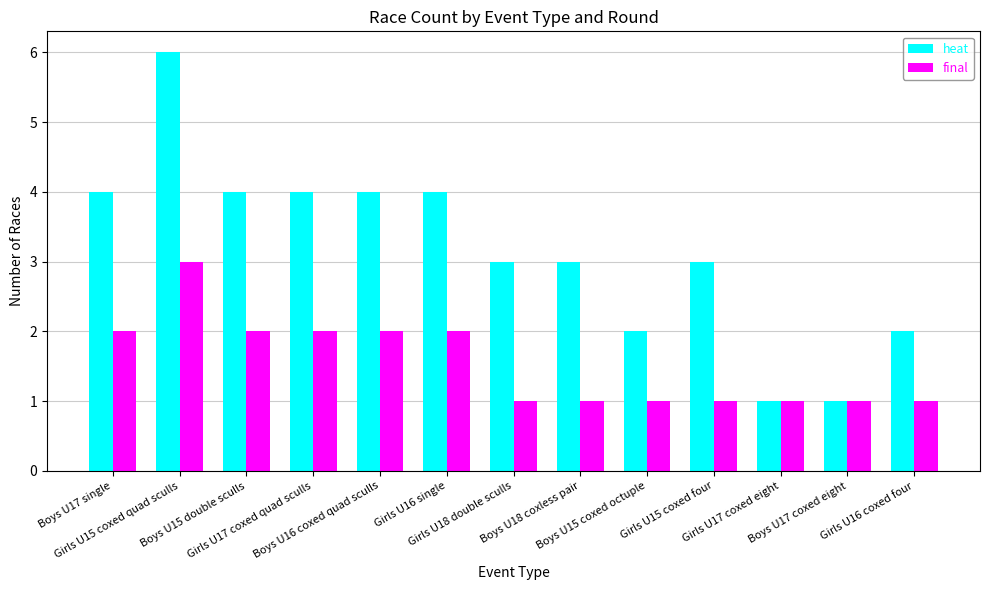

At which label does heat first exceed 3?

Boys U17 single